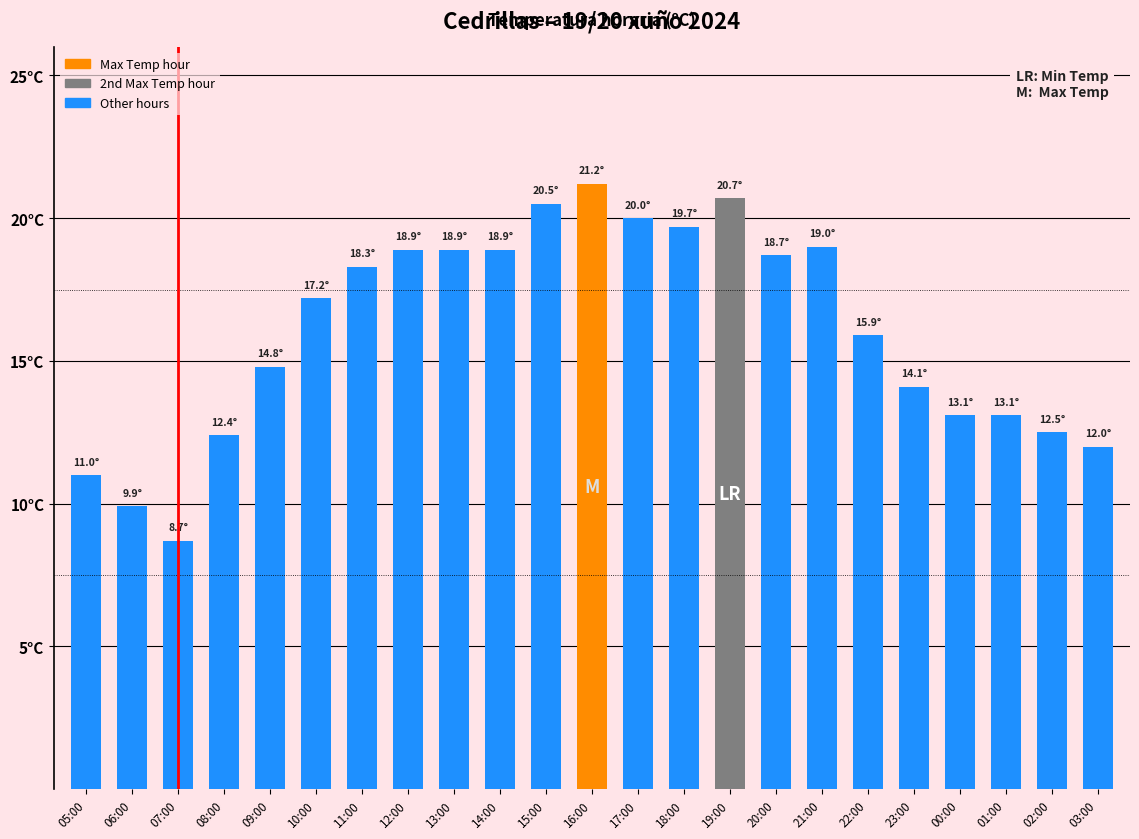

What is the value of the 7th bar from the left?

18.3